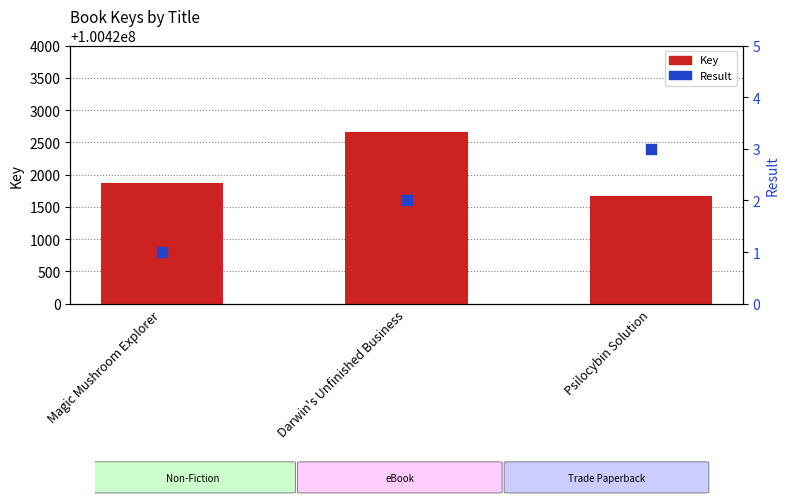

What is the total value across all series at Magic Mushroom Explorer?

100421868